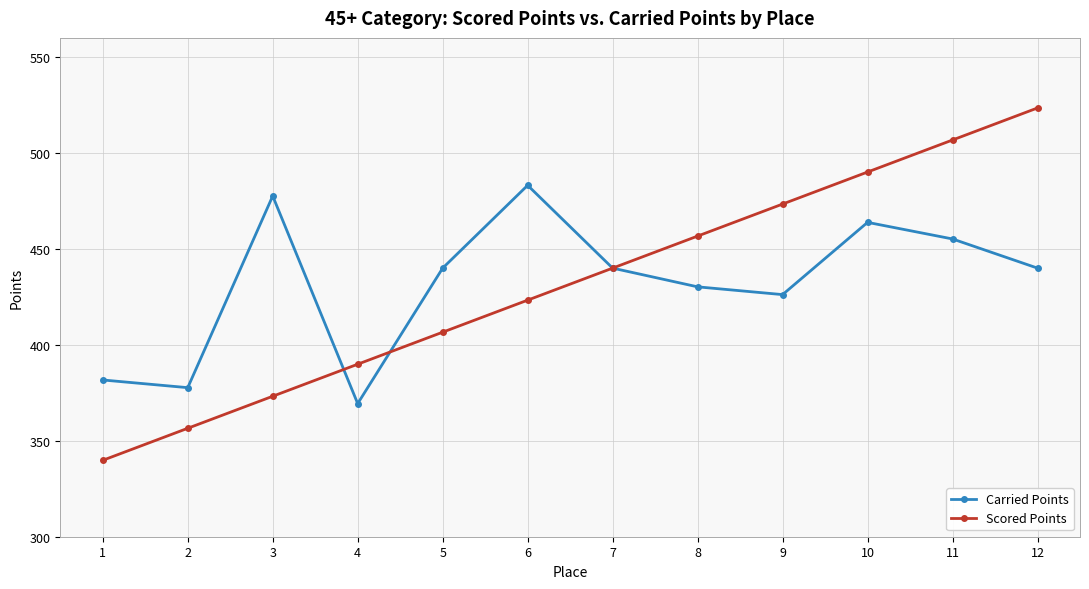

What is the value of the Carried Points point at the 11th from the left?

455.2